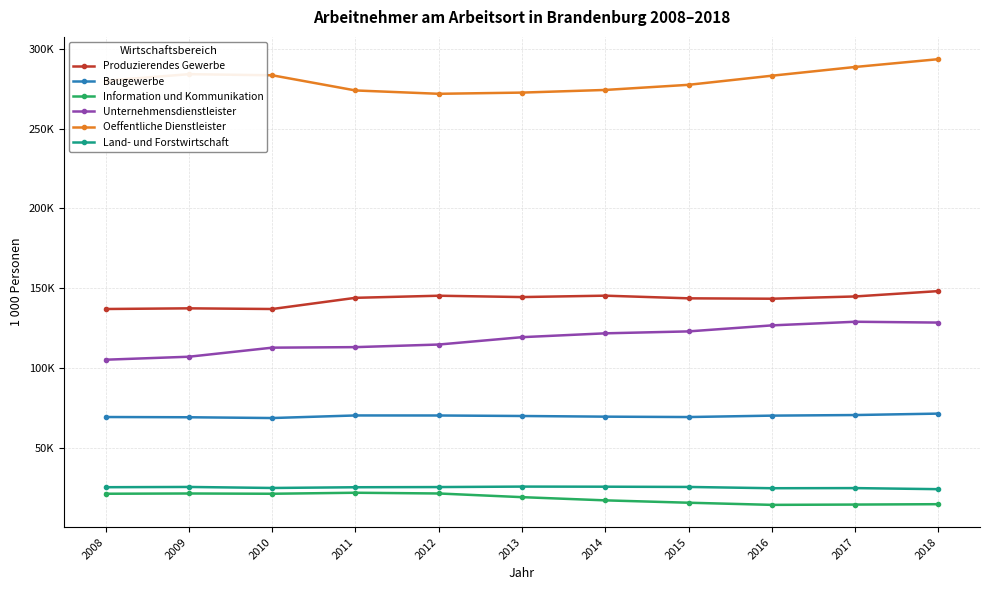

What are all the series names shown in the legend?

Produzierendes Gewerbe, Baugewerbe, Information und Kommunikation, Unternehmensdienstleister, Oeffentliche Dienstleister, Land- und Forstwirtschaft